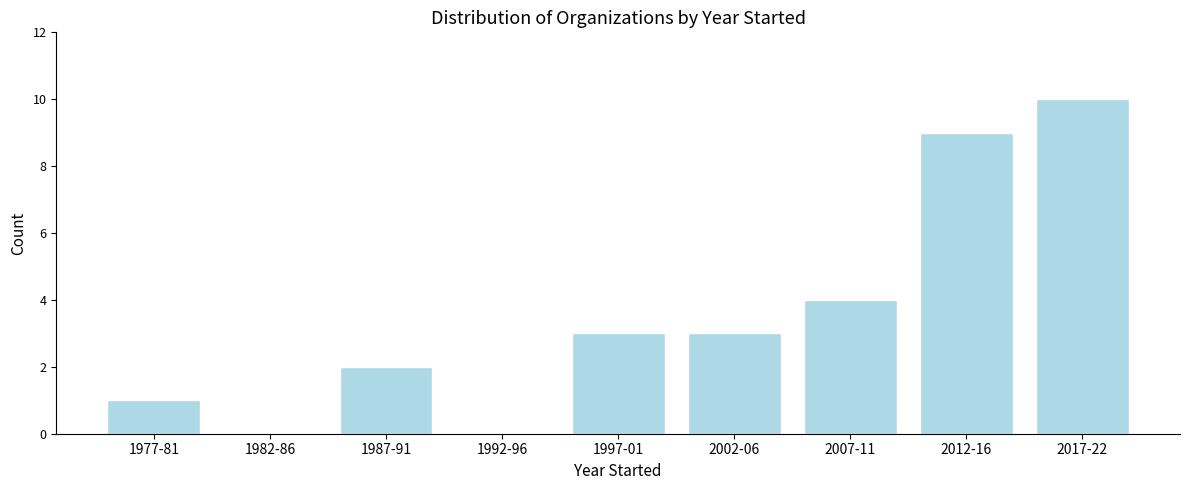

Reading left to right, what are all the values shown in this chart?

1977-81=1	1982-86=0	1987-91=2	1992-96=0	1997-01=3	2002-06=3	2007-11=4	2012-16=9	2017-22=10